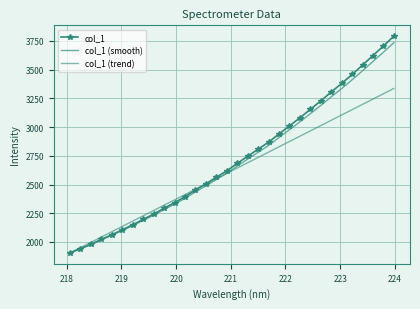

True or false: col_1 (smooth) and col_1 cross at least once.

False